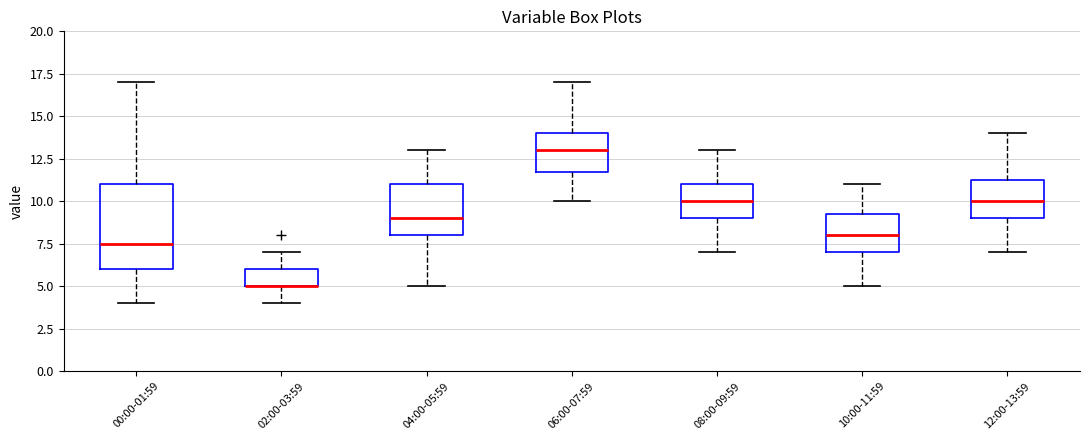

Which box is the tallest, from its lower edge to its upper edge?

00:00-01:59